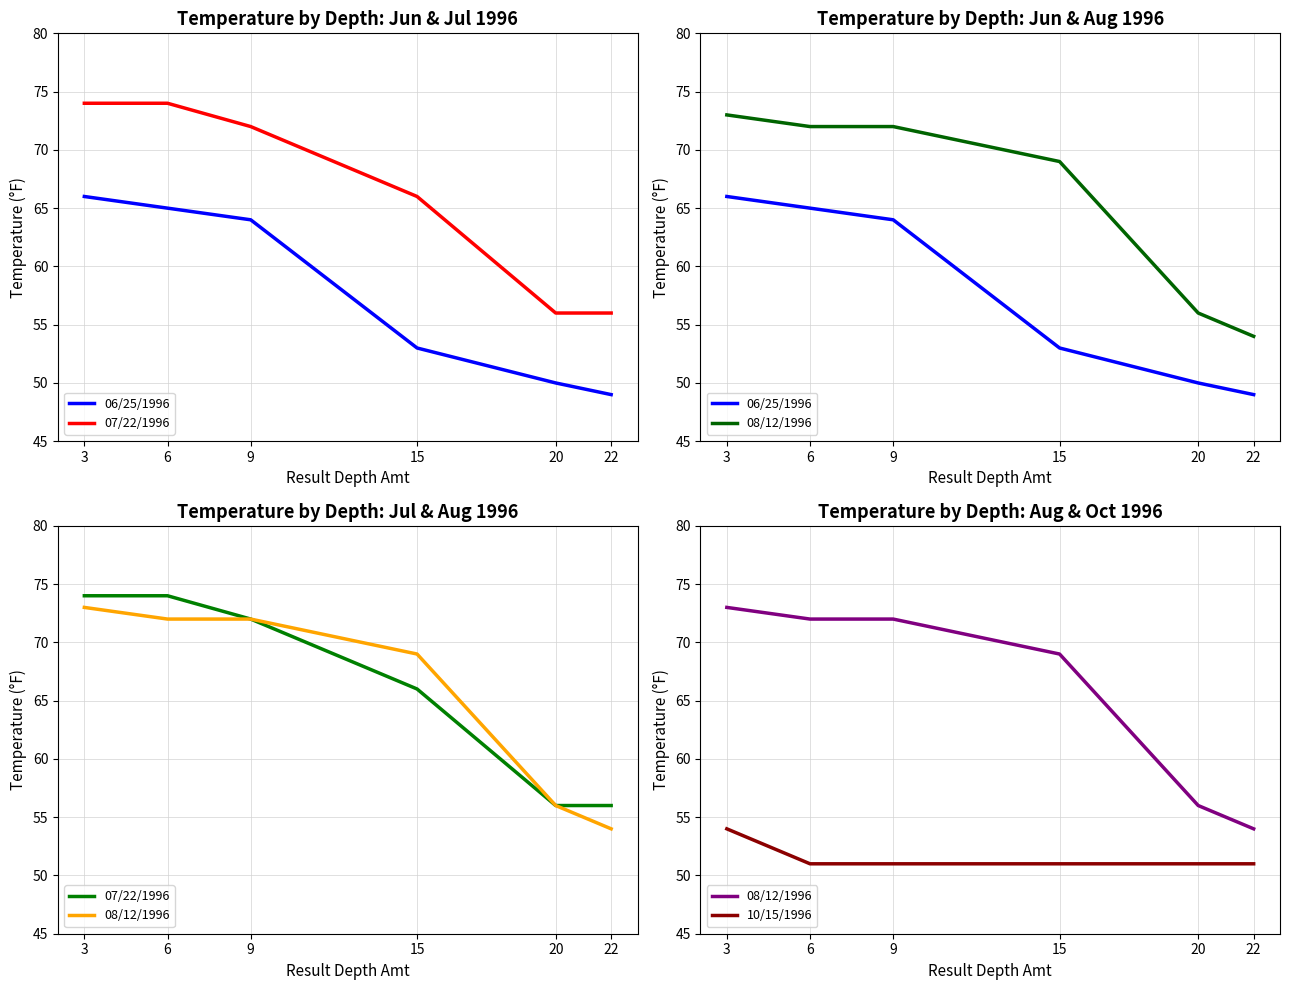

How many data points in 06/25/1996 are above 64?

2